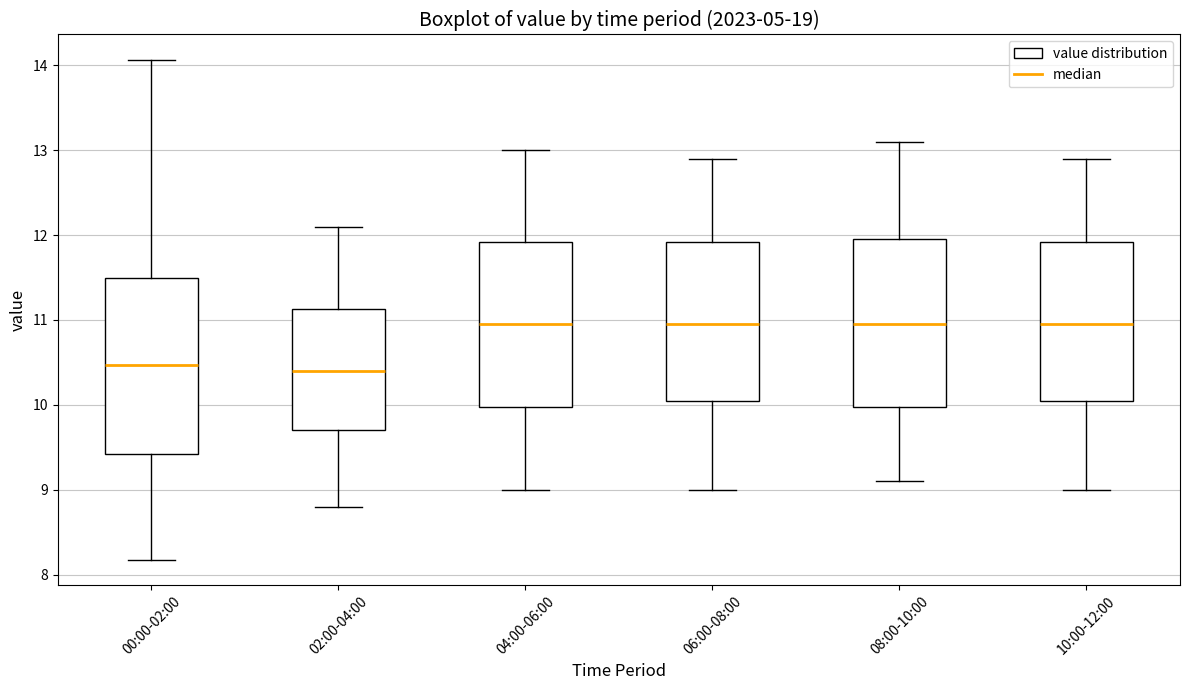

Reading left to right, transcribe this box plot: for each box, give where its median line is, the range the box spans, and where its two whiskers end, as read against the y-axis. The values are not printed on the chart, so give them approximately, as read against the axis.

00:00-02:00: median 10.5, box 9.4 to 11.5, whiskers 8.2 to 14.1
02:00-04:00: median 10.4, box 9.7 to 11.1, whiskers 8.8 to 12.1
04:00-06:00: median 11.0, box 10.0 to 11.9, whiskers 9.0 to 13.0
06:00-08:00: median 11.0, box 10.1 to 11.9, whiskers 9.0 to 12.9
08:00-10:00: median 11.0, box 10.0 to 12.0, whiskers 9.1 to 13.1
10:00-12:00: median 11.0, box 10.1 to 11.9, whiskers 9.0 to 12.9